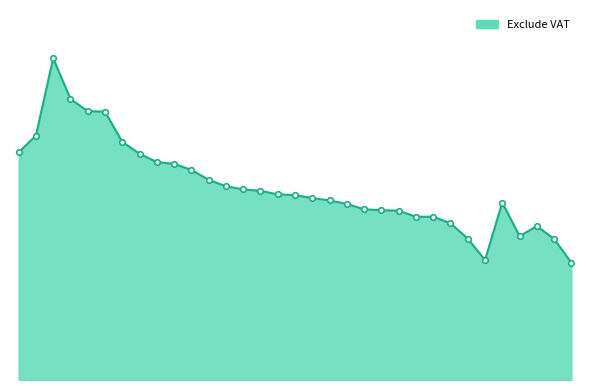

What is the difference between the maximum and second lowest values?

0.1